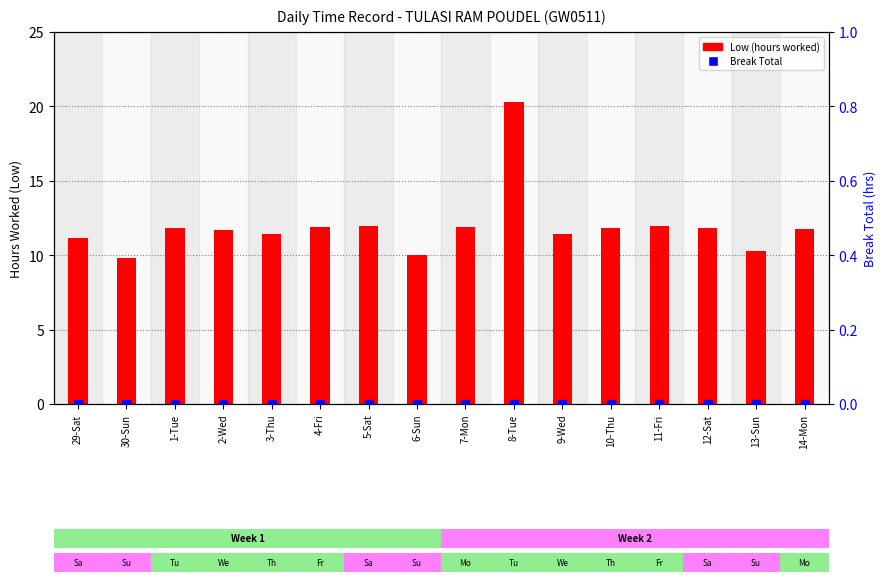

What is the total value across all series at 12-Sat?

11.8